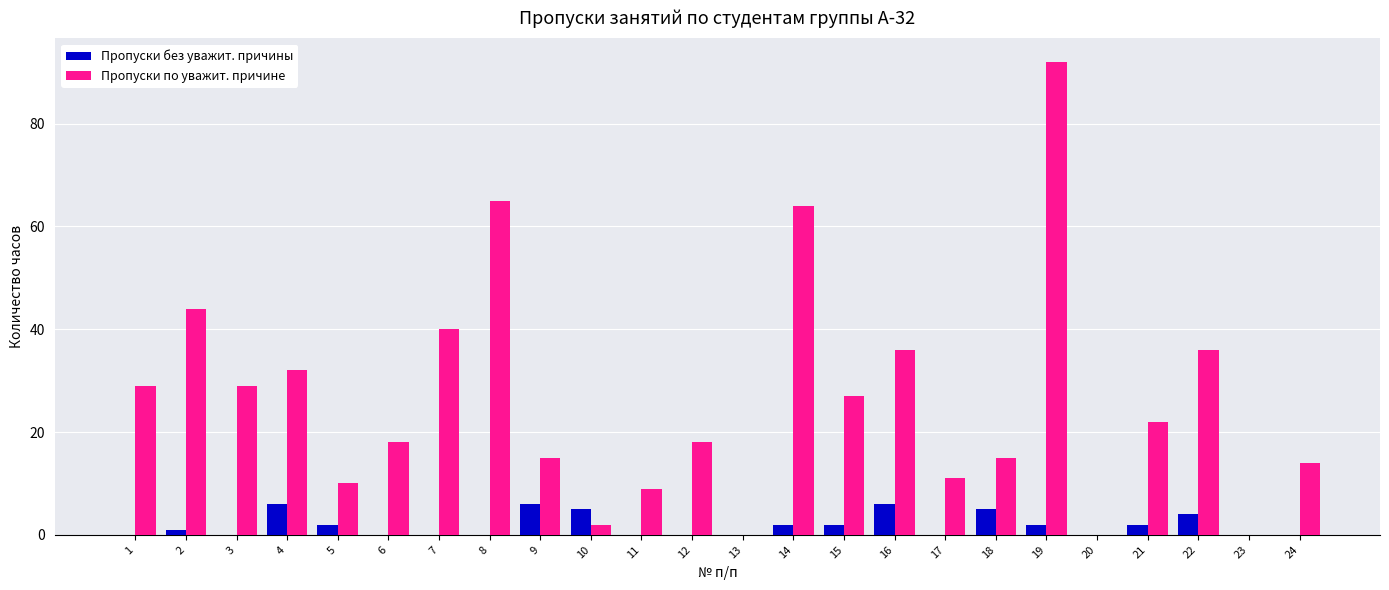

What is the maximum value shown in the chart?

92